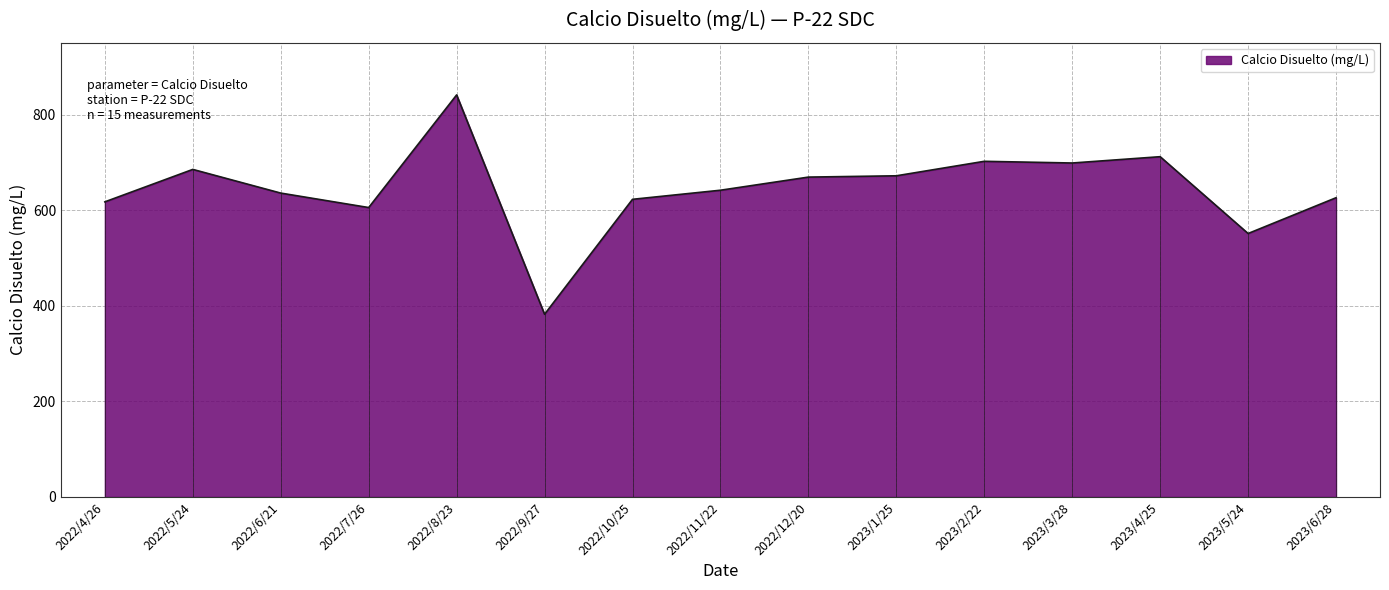

Is it true that the value at 2023/1/25 is 671.8?

True